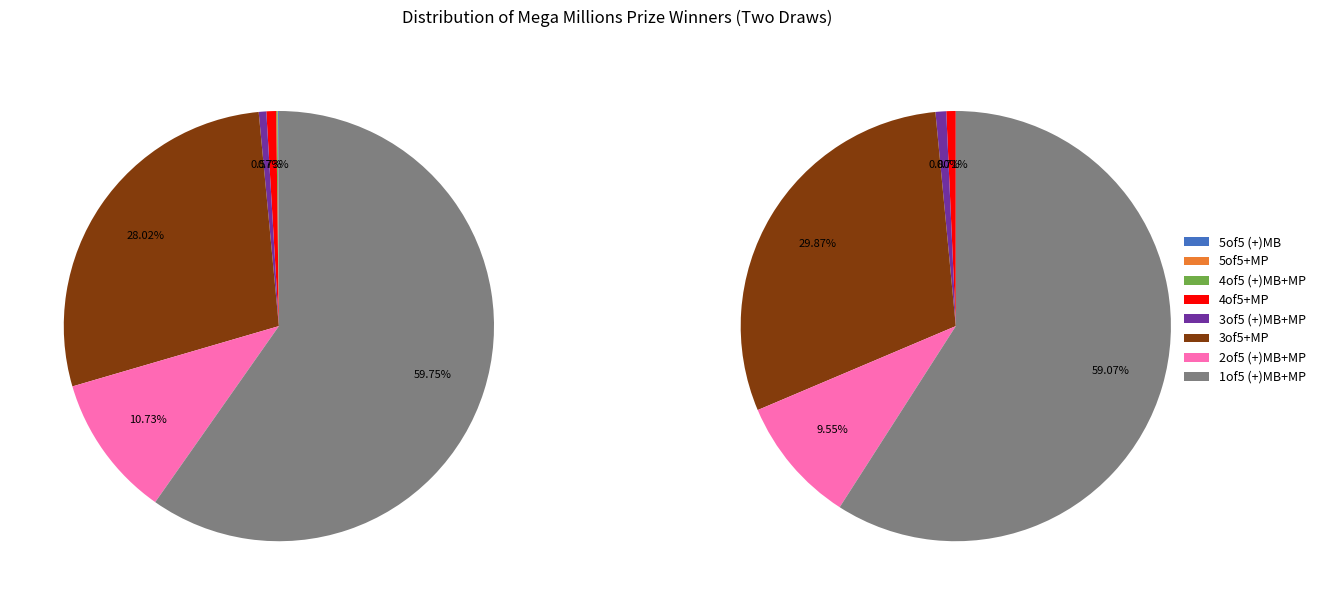

Which has a higher value, 4of5 (+)MB+MP or 5of5 (+)MB?

4of5 (+)MB+MP